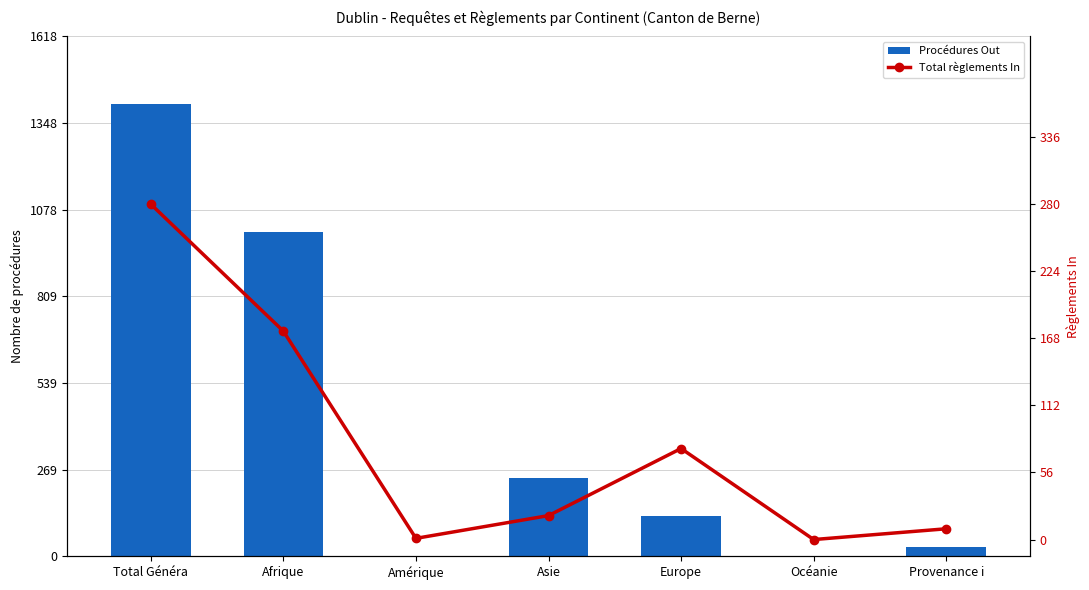

What is the sum of all Total règlements In values?

560